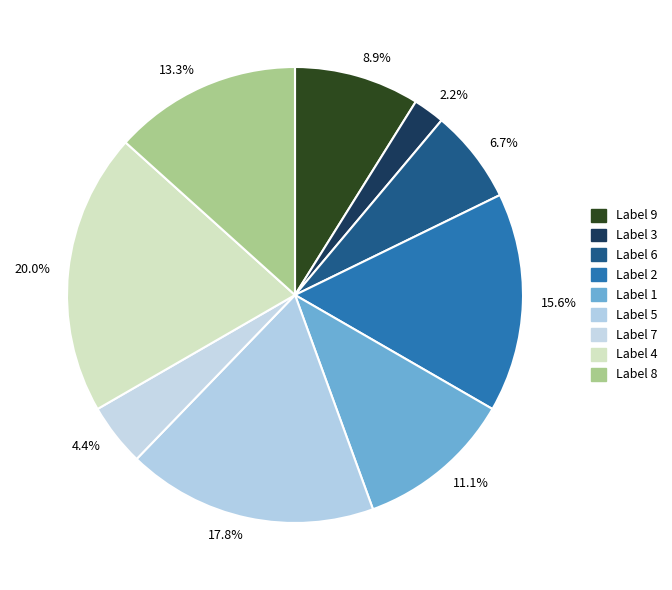

What percentage do 11.1% and 20.0% together represent?

31.1%